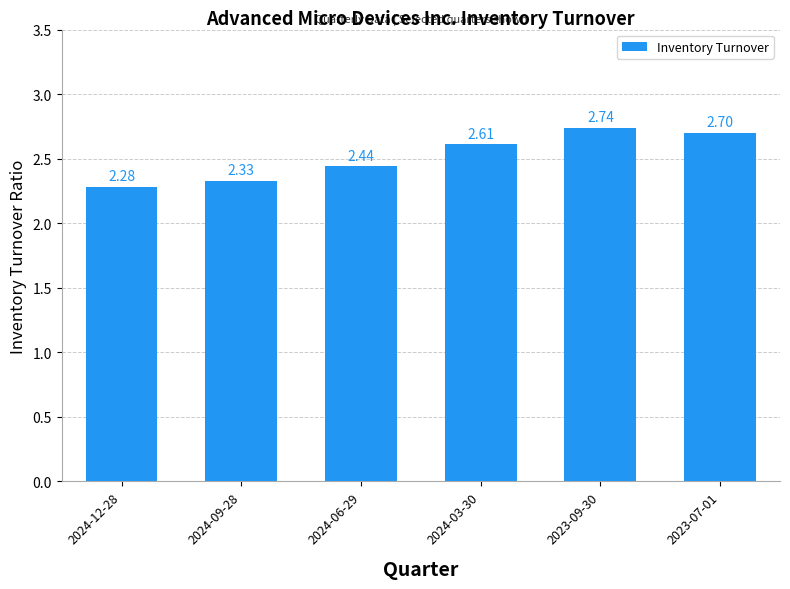

What is the label of the 3rd bar from the right?

2024-03-30